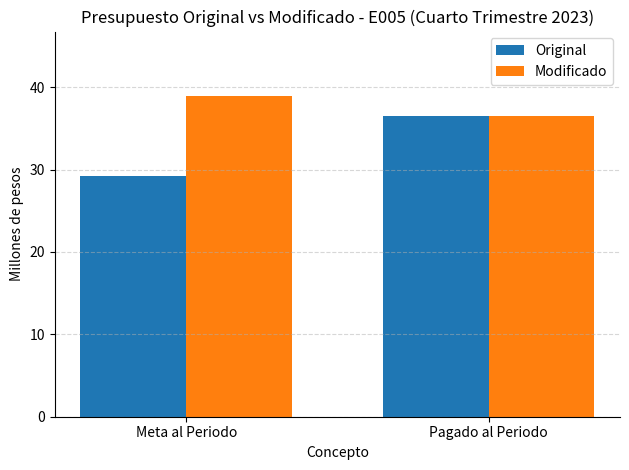

Is the value of Original at Meta al Periodo greater than the value of Modificado at Pagado al Periodo?

No